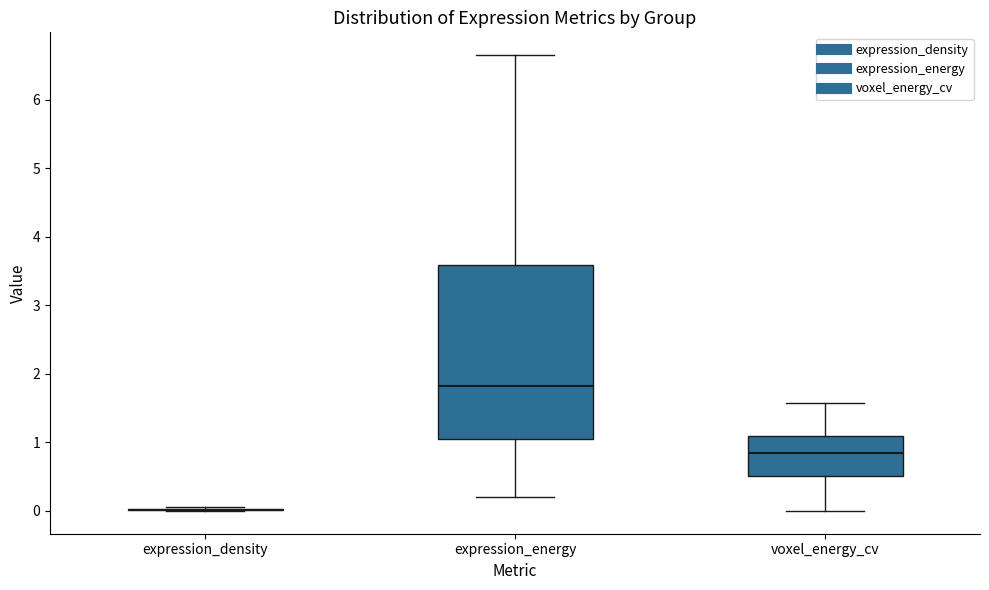

Which box is the tallest, from its lower edge to its upper edge?

expression_energy